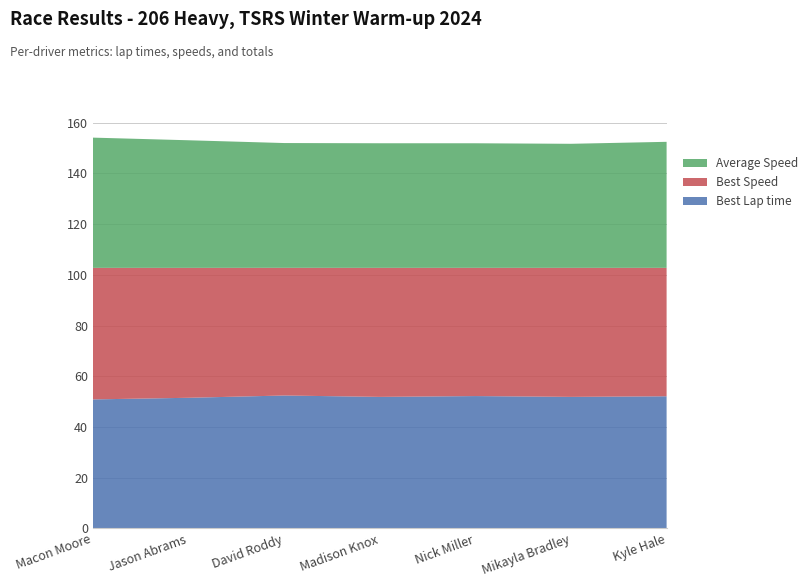

What is the lowest value of the Best Lap time series?

50.9